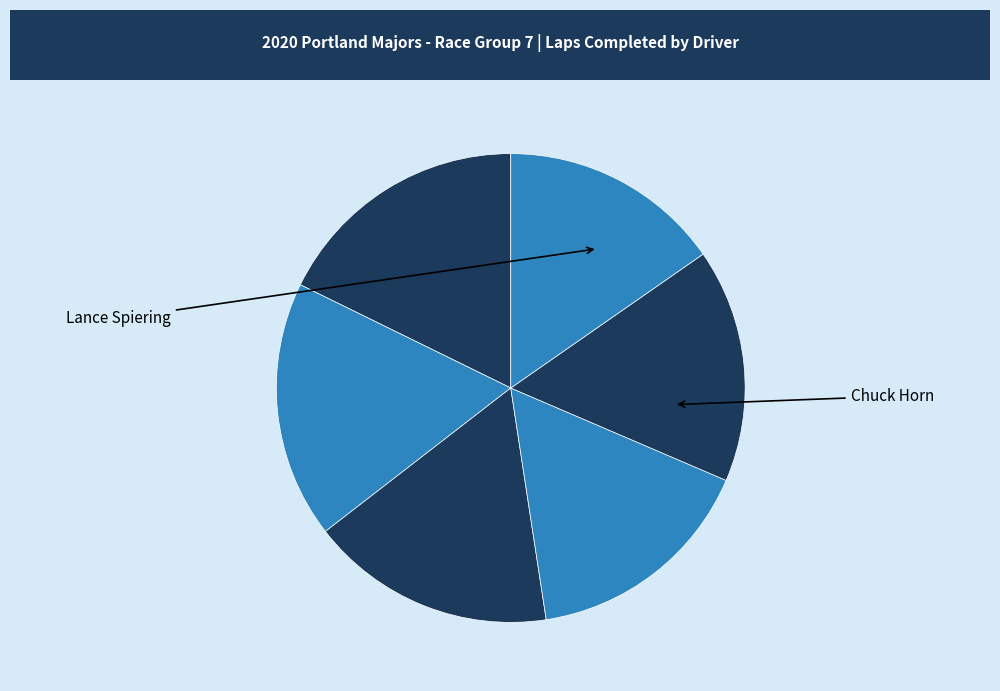

How many segments does this pie chart have?

6